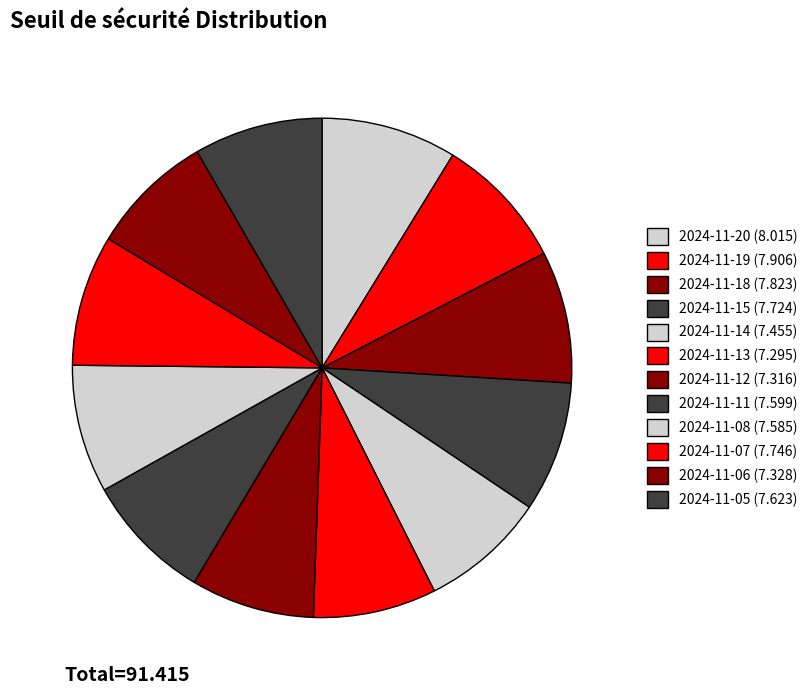

Count the number of slices in the pie.

12